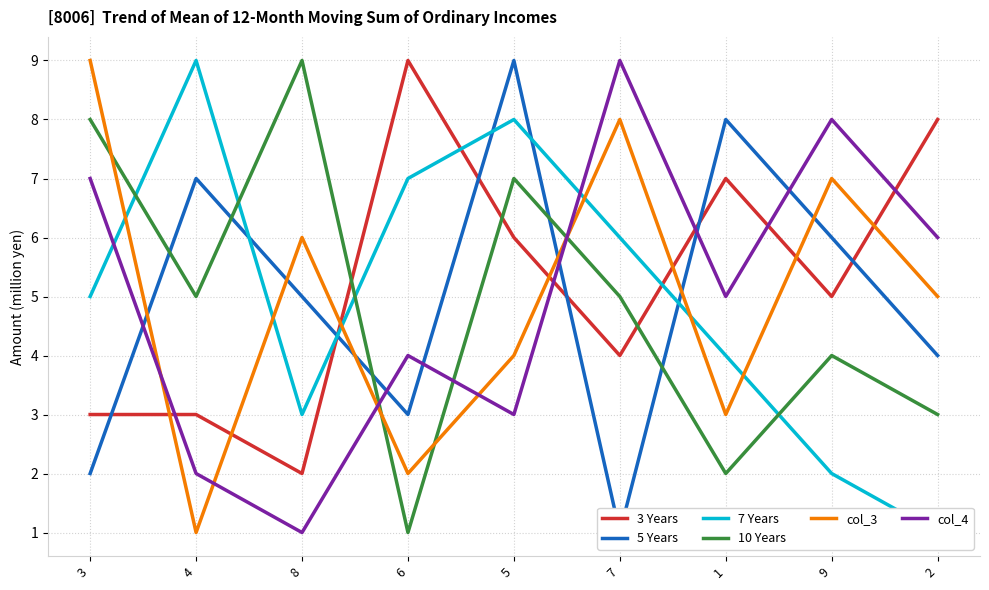

How many 3 Years values are between 3 and 7?

6